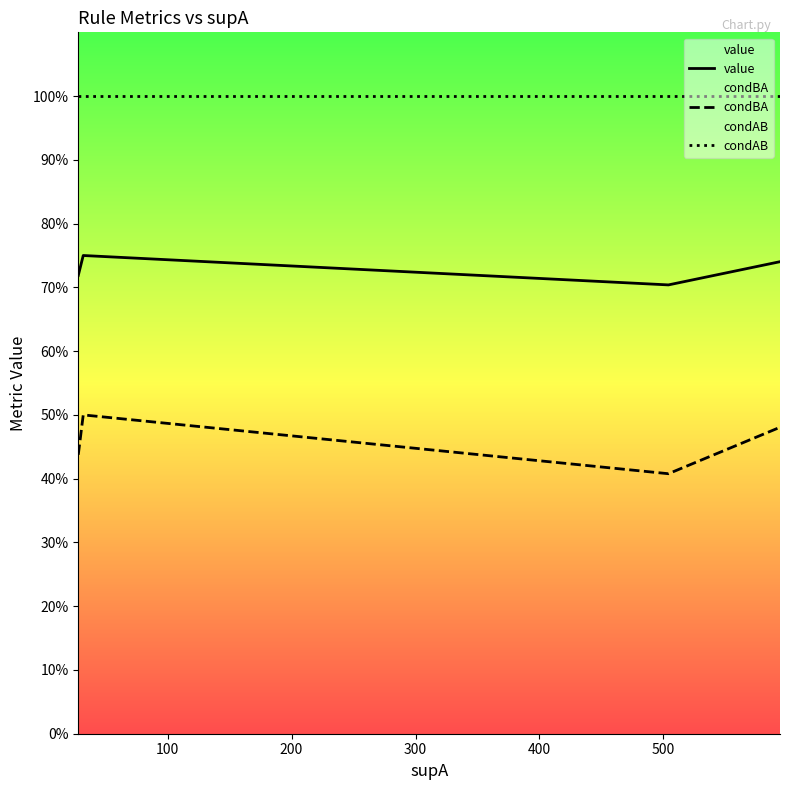

List the series in order of their peak value, highest first.

condAB, value, condBA